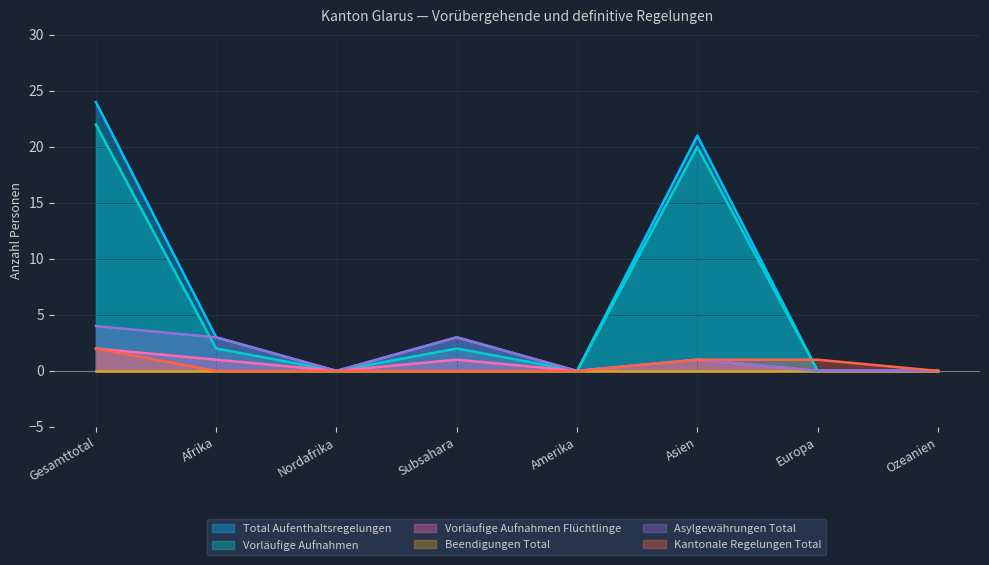

At which category does Vorläufige Aufnahmen Flüchtlinge reach its first local valley?

Nordafrika